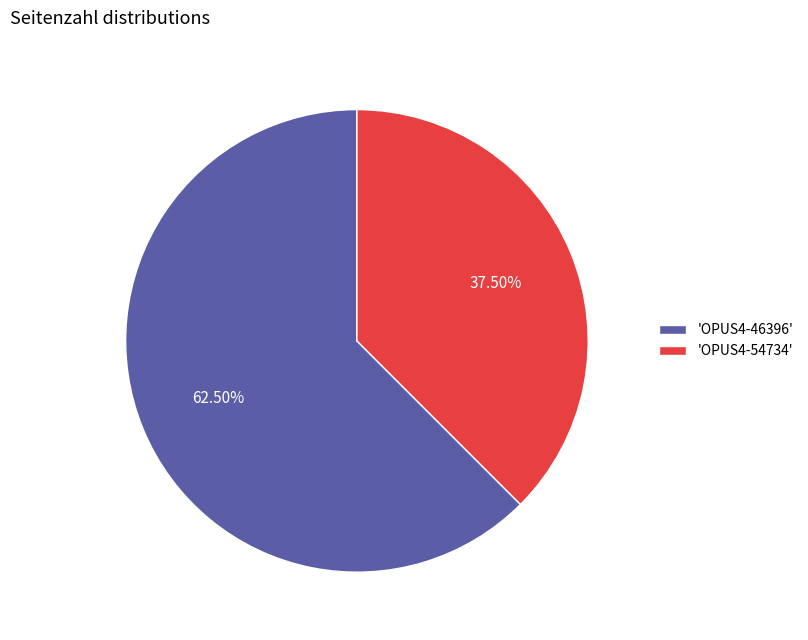

Rank the categories by value from highest to lowest.

'OPUS4-46396', 'OPUS4-54734'